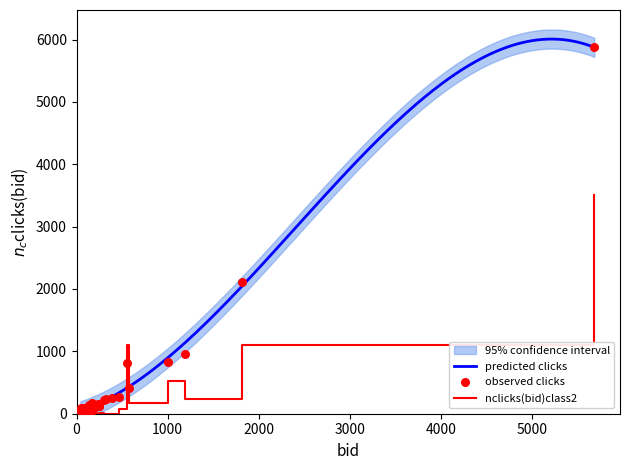

At which category is the sum across all series the highest?

5684